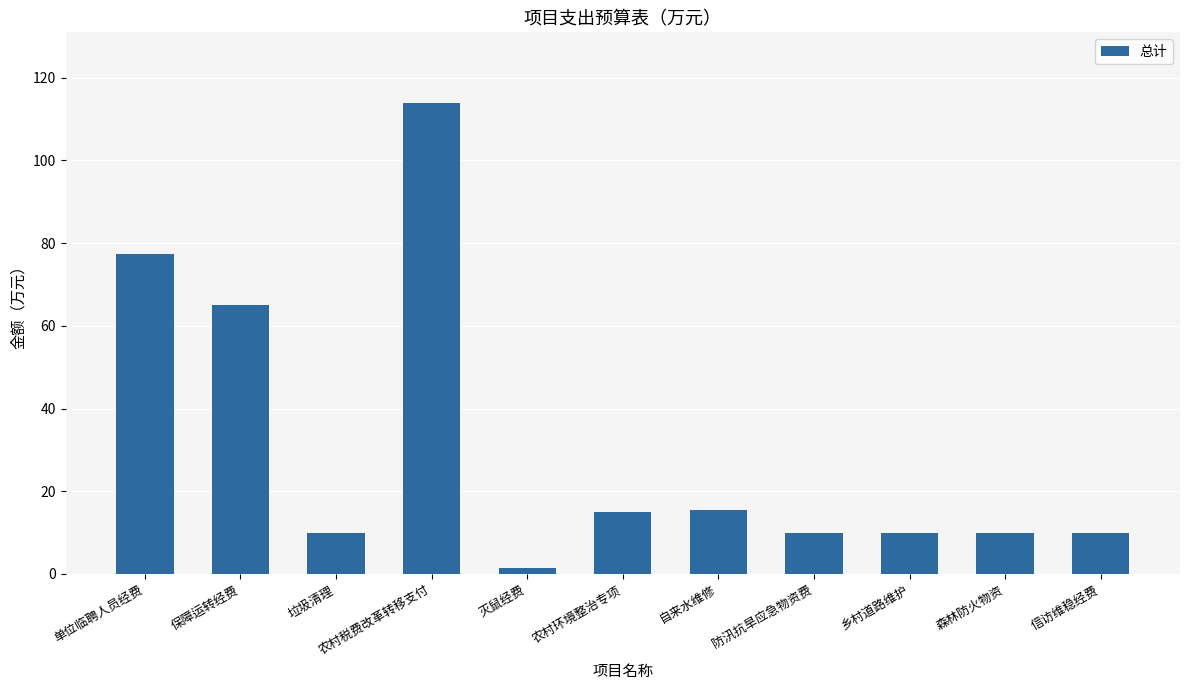

What is the sum of all values?

338.4